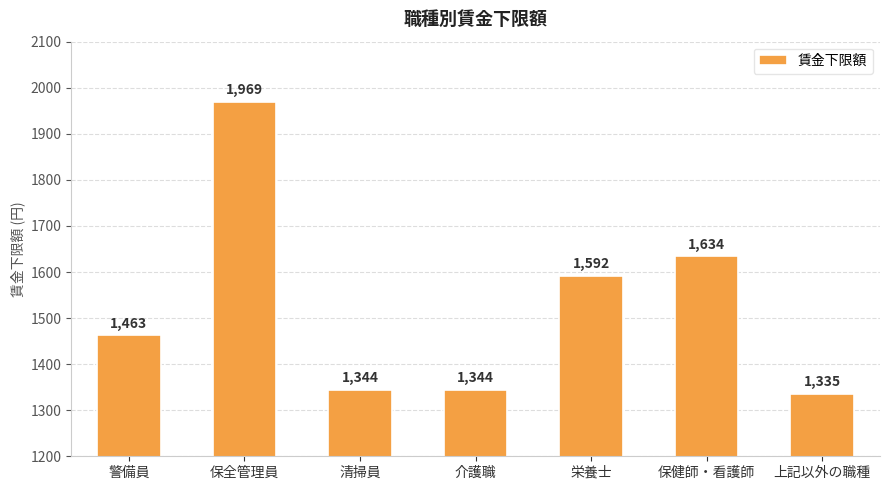

Where is the data nearest to the value 1652?

保健師・看護師